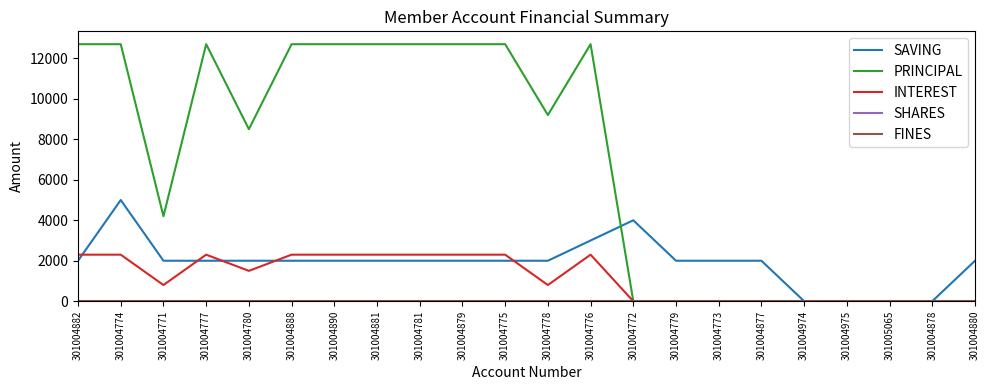

What is the greatest value displayed?

12700